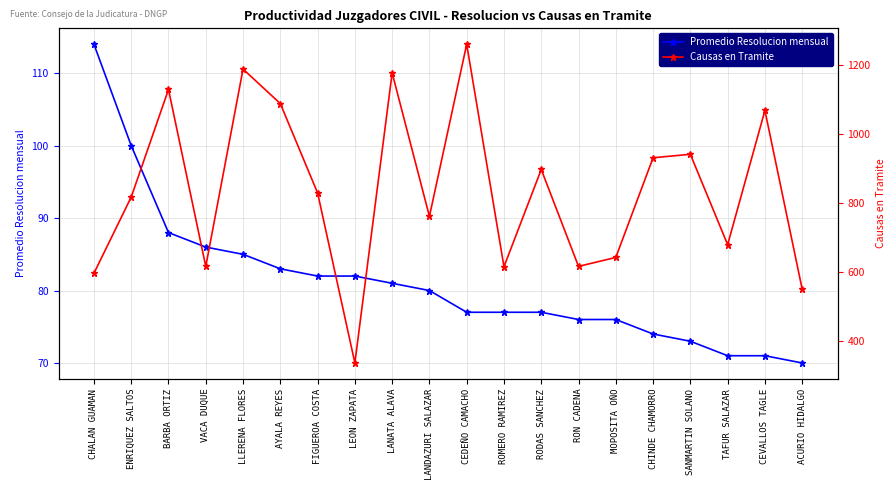

What is the value of the Promedio Resolucion mensual point at the 13th from the left?

77